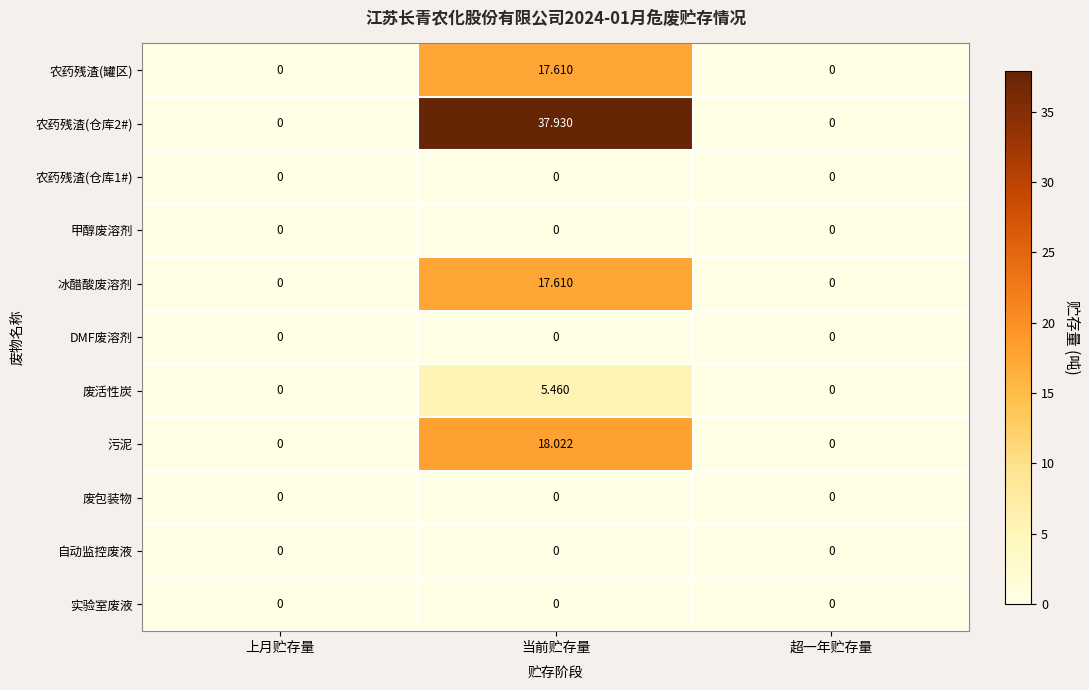

How many categories are shown in the chart?

3